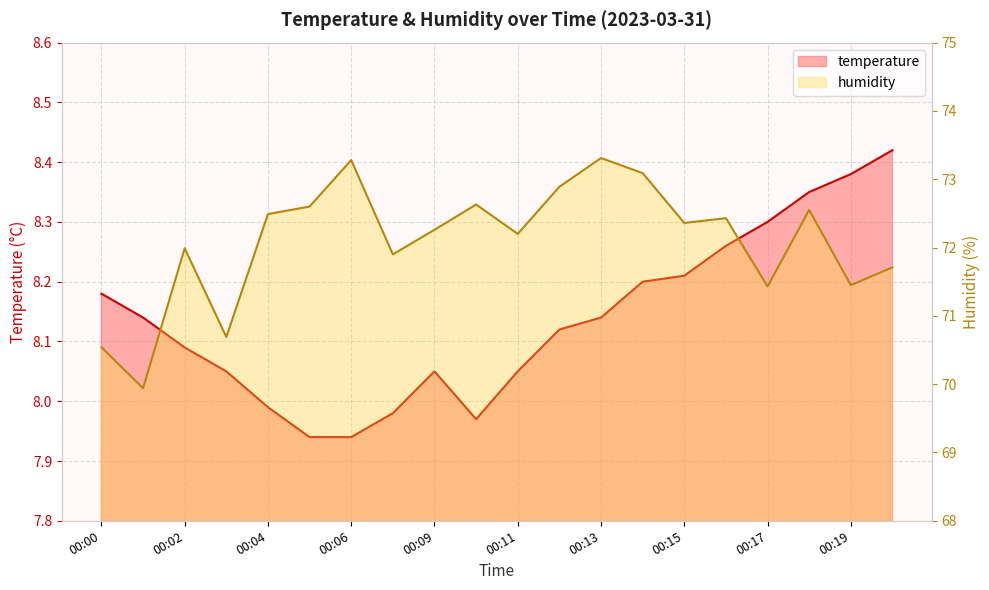

Reading left to right, what are all the values shown in this chart?

temperature: 8.2	8.1	8.1	8.1	8.0	7.9	7.9	8.0	8.1	8.0	8.1	8.1	8.1	8.2	8.2	8.3	8.3	8.3	8.4	8.4
humidity: 70.5	69.9	72.0	70.7	72.5	72.6	73.3	71.9	72.3	72.6	72.2	72.9	73.3	73.1	72.4	72.4	71.4	72.5	71.5	71.7